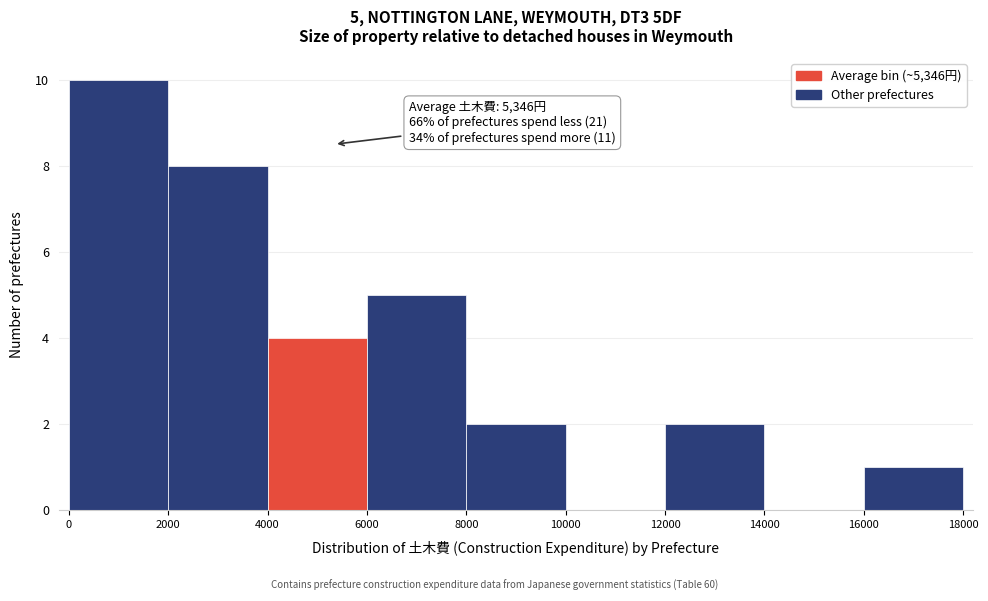

Which range on the x-axis has the tallest bar?

0 to 2000